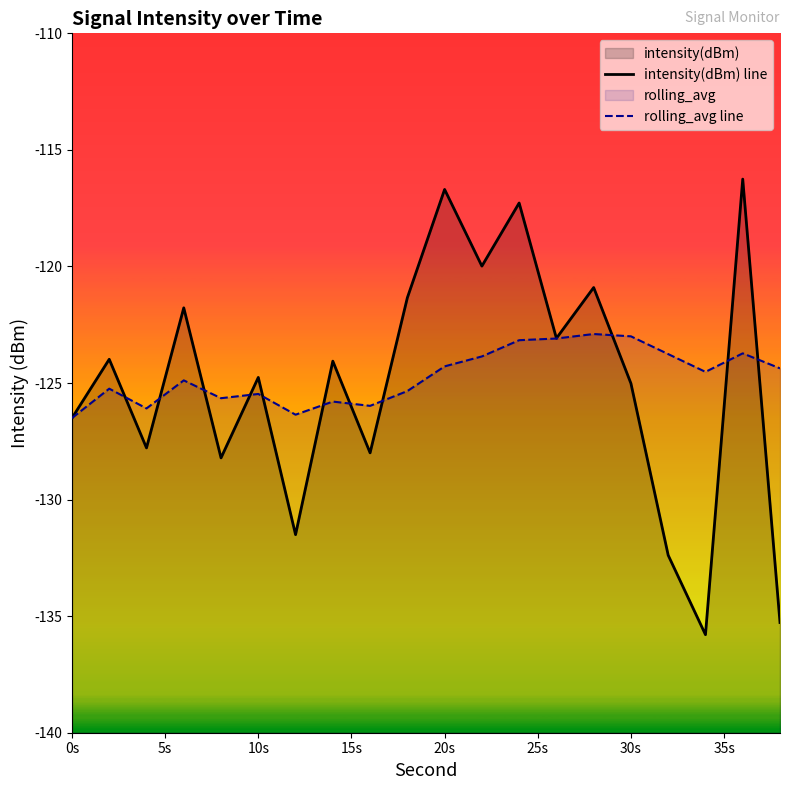

List the series in order of their overall mean, highest first.

rolling_avg line, intensity(dBm) line